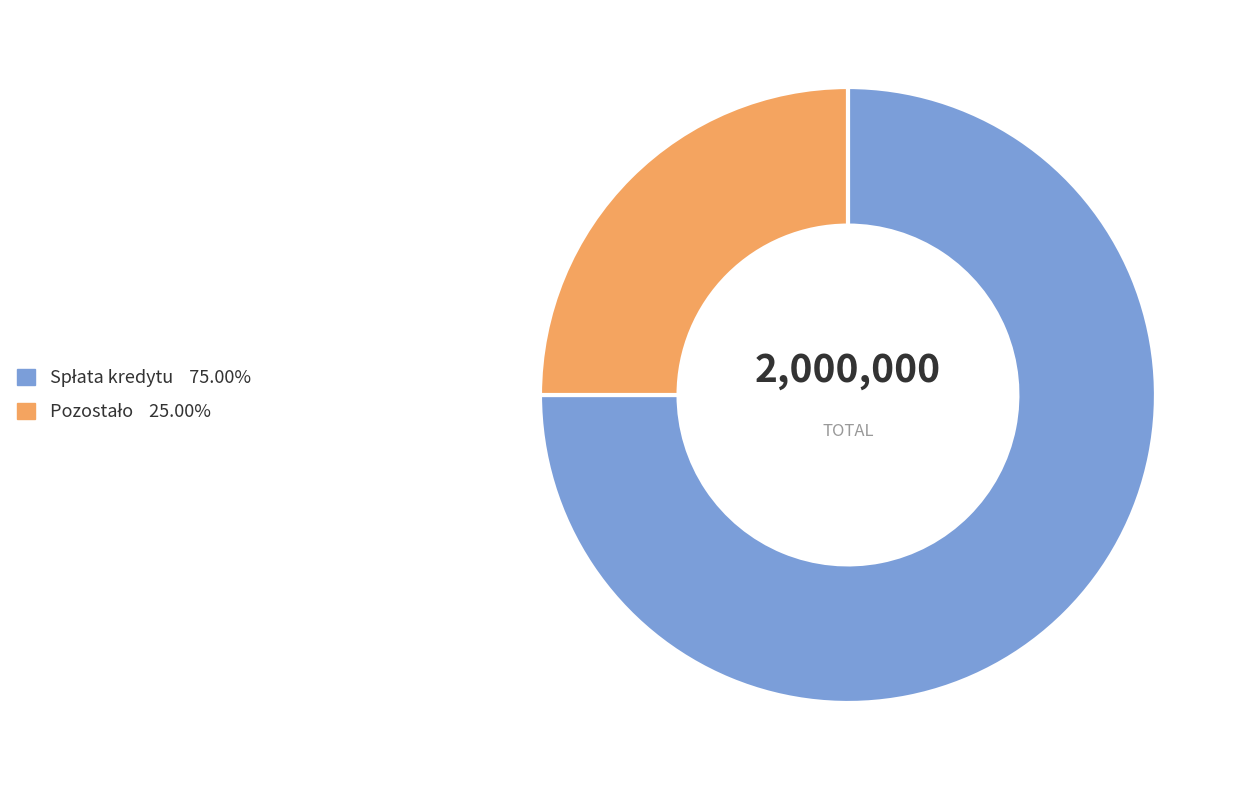

Is there a majority slice in this chart?

Yes